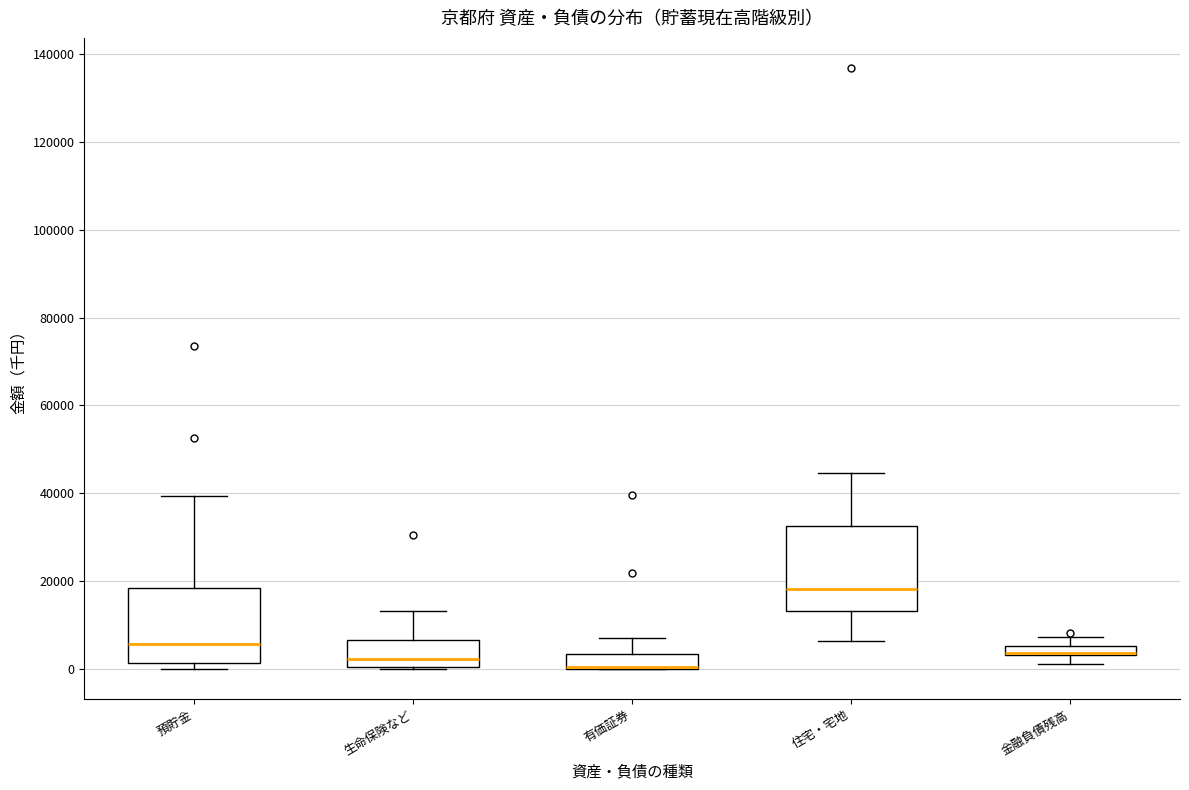

Comparing the boxes themselves (not the whiskers), which one is the tallest?

住宅・宅地